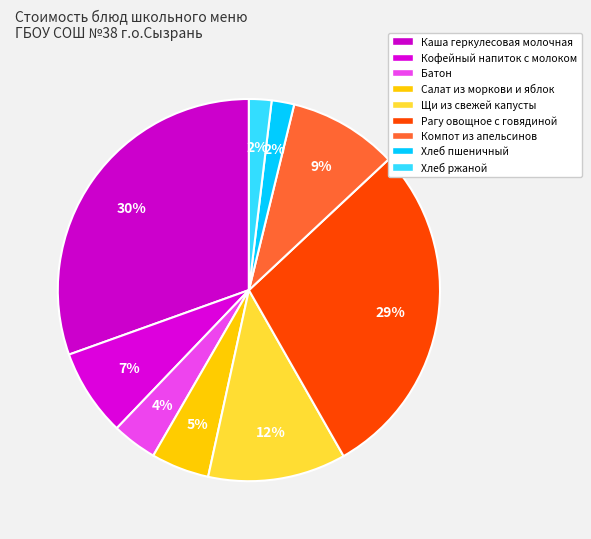

What is the largest slice in the pie chart?

Каша геркулесовая молочная